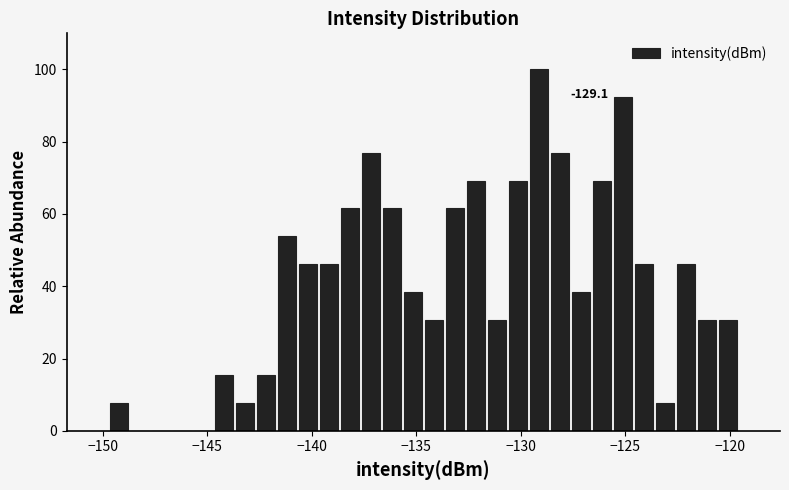

Around what value on the x-axis is the tallest bar? Give the approximate position of its centre, as read against the axis.

-129.0